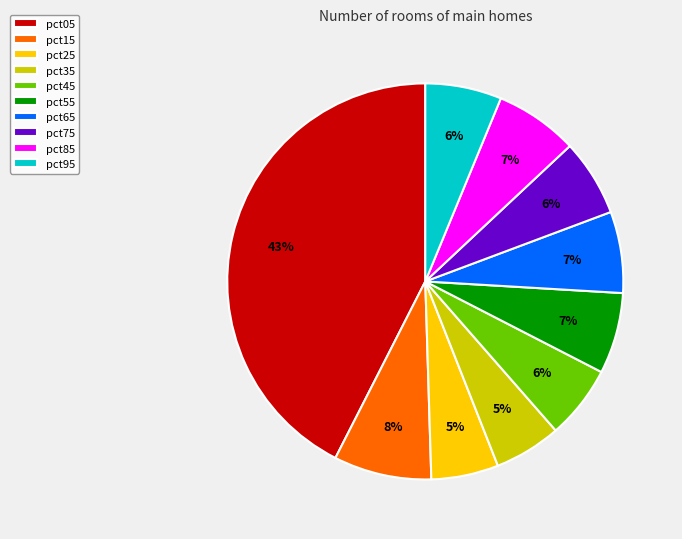

Count the number of slices in the pie.

10